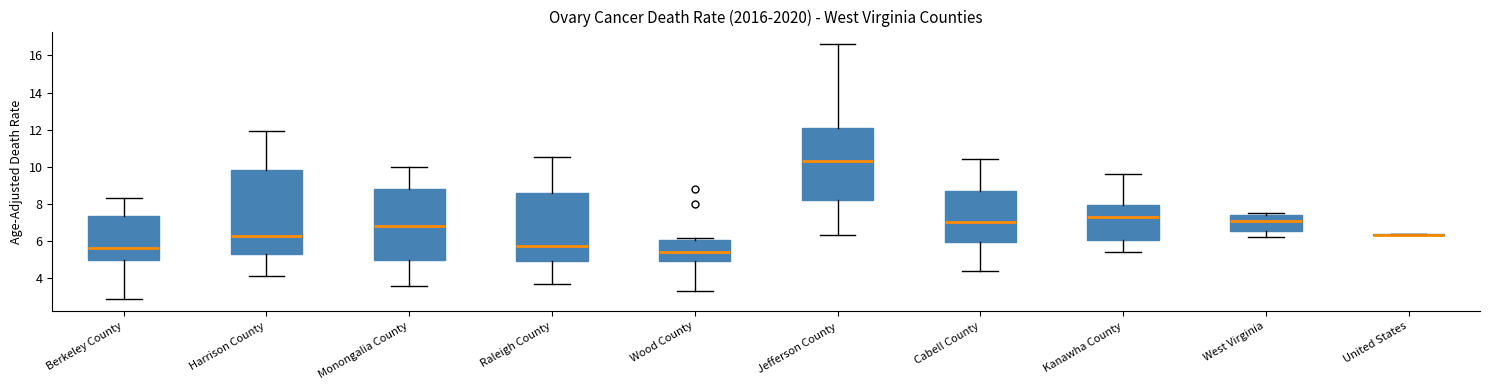

Which box is the tallest, from its lower edge to its upper edge?

Harrison County